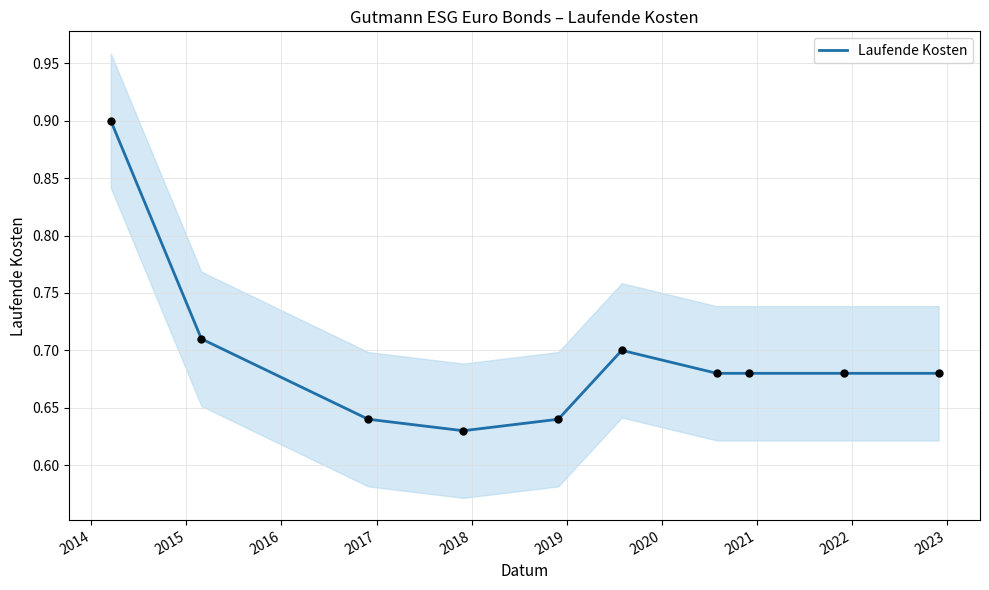

What is the highest value of the Laufende Kosten series?

0.9